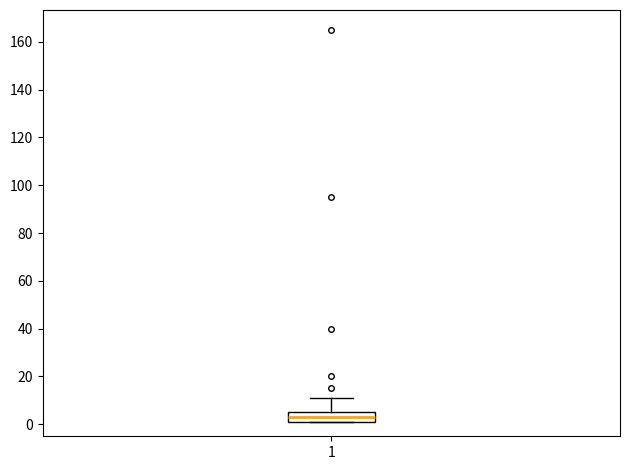

Read this box plot against the y-axis: the position of the median line, the range covered by the box, and the ends of both whiskers. The values are not printed on the chart, so give them approximately, as read against the axis.

median 4, box 2 to 6, whiskers 2 to 12